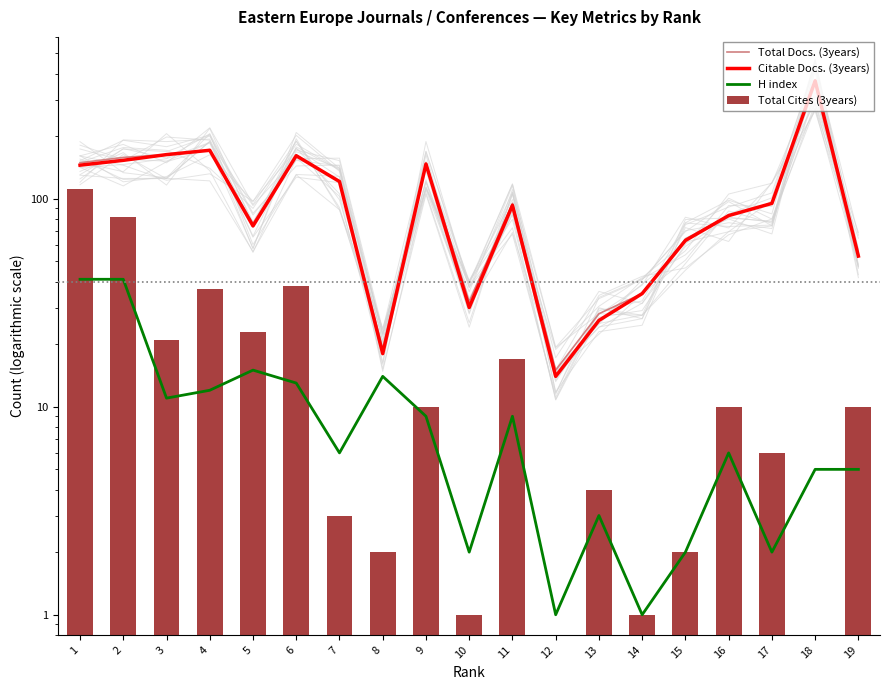

Where is Total Docs. (3years) nearest to the value 192?

4